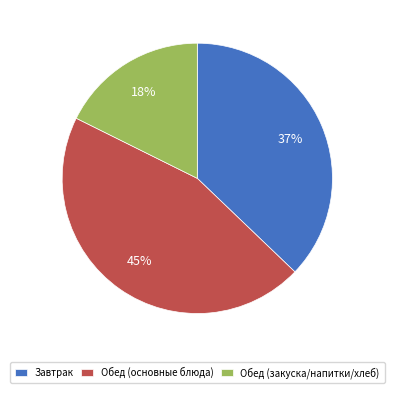

Combined, do Завтрак and Обед (основные блюда) account for over 50%?

Yes